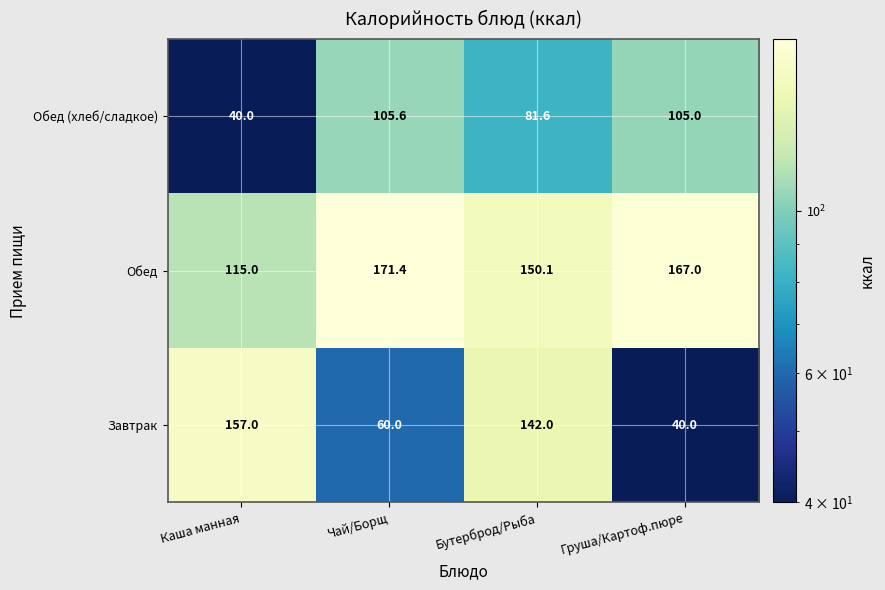

The value of Обед at Чай/Борщ is 171.4. True or false?

True